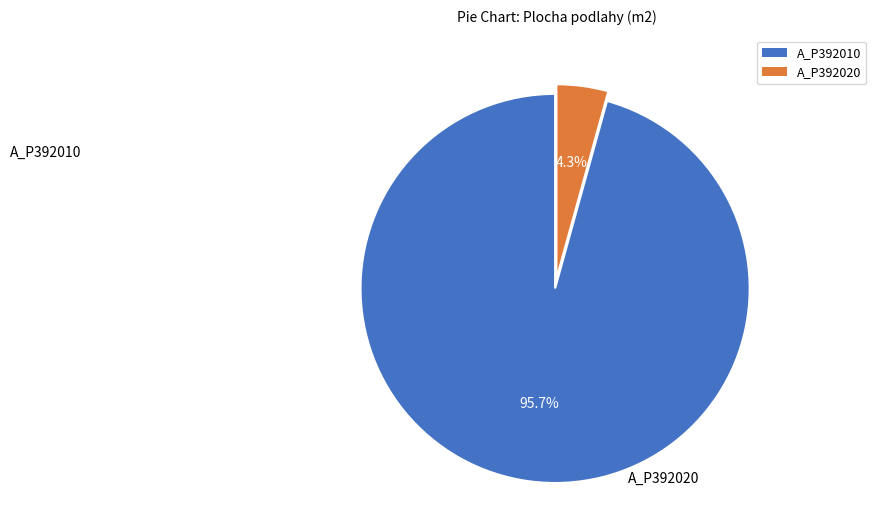

Which slice is the smallest?

A_P392020